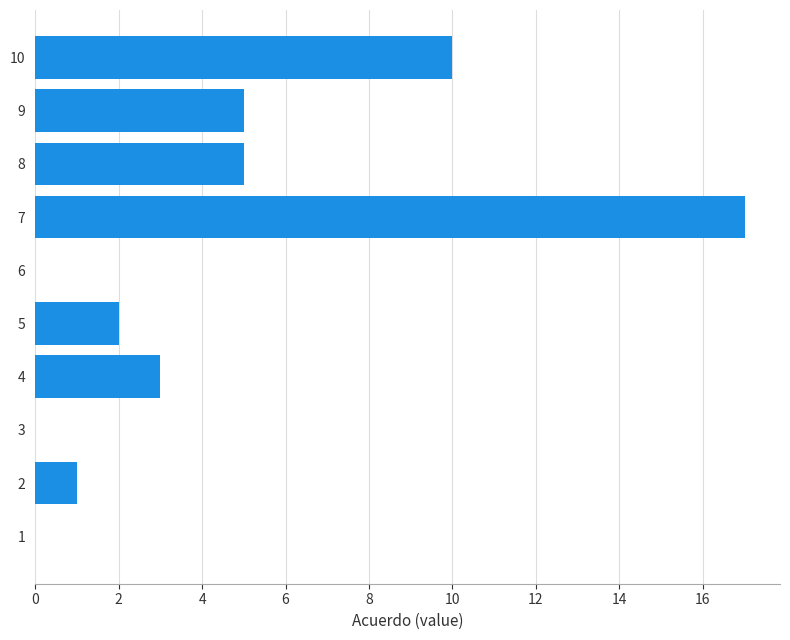

What is the sum of all values?

43